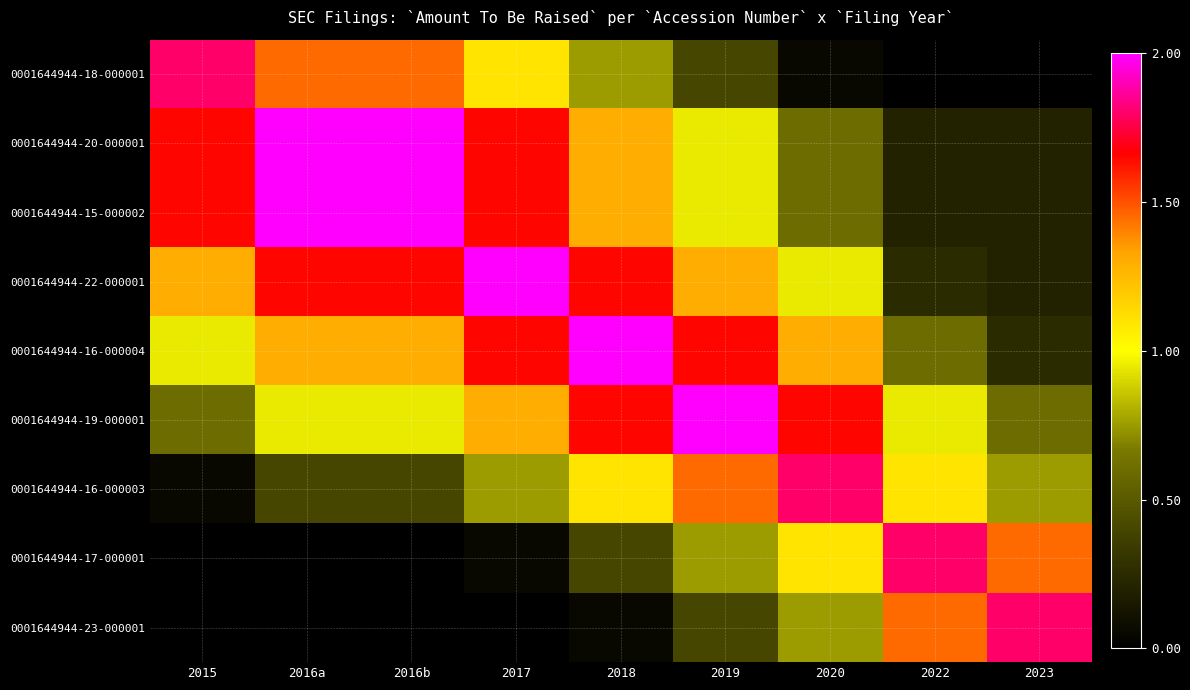

Between 2017 and 2019, which series saw the biggest shift?

0001644944-17-000001